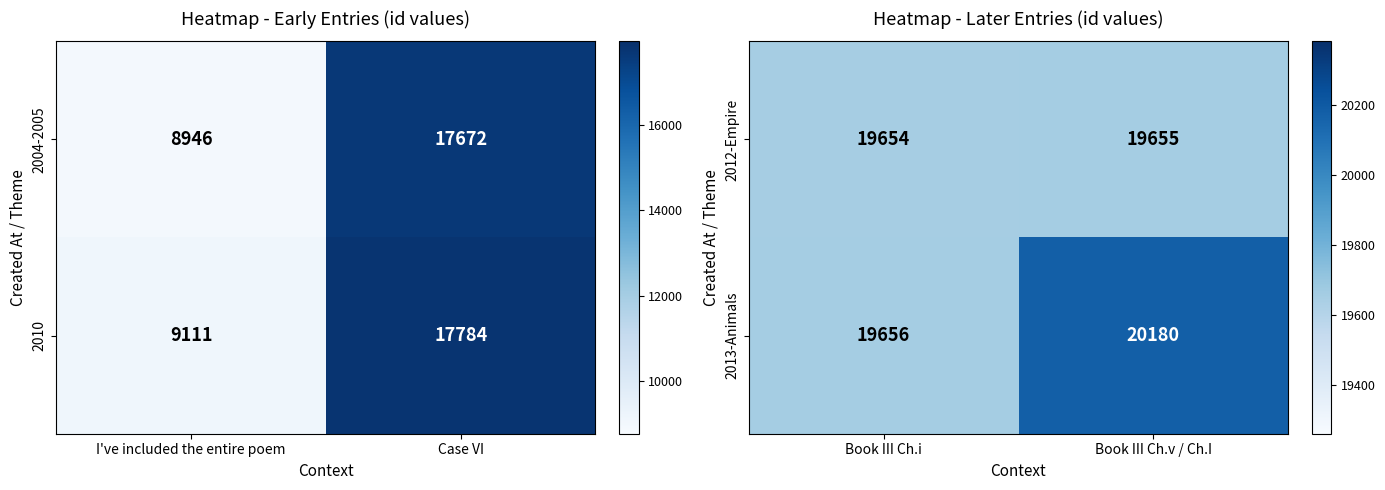

True or false: 2013-Animals has a value of 9694 at Book III Ch.i.

False